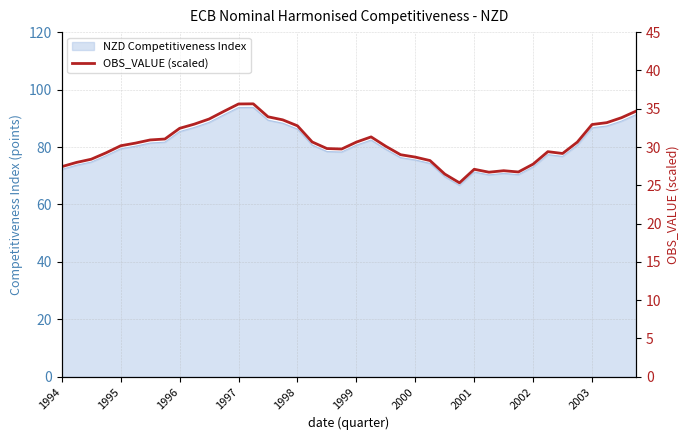

How many lines are shown in the chart?

1